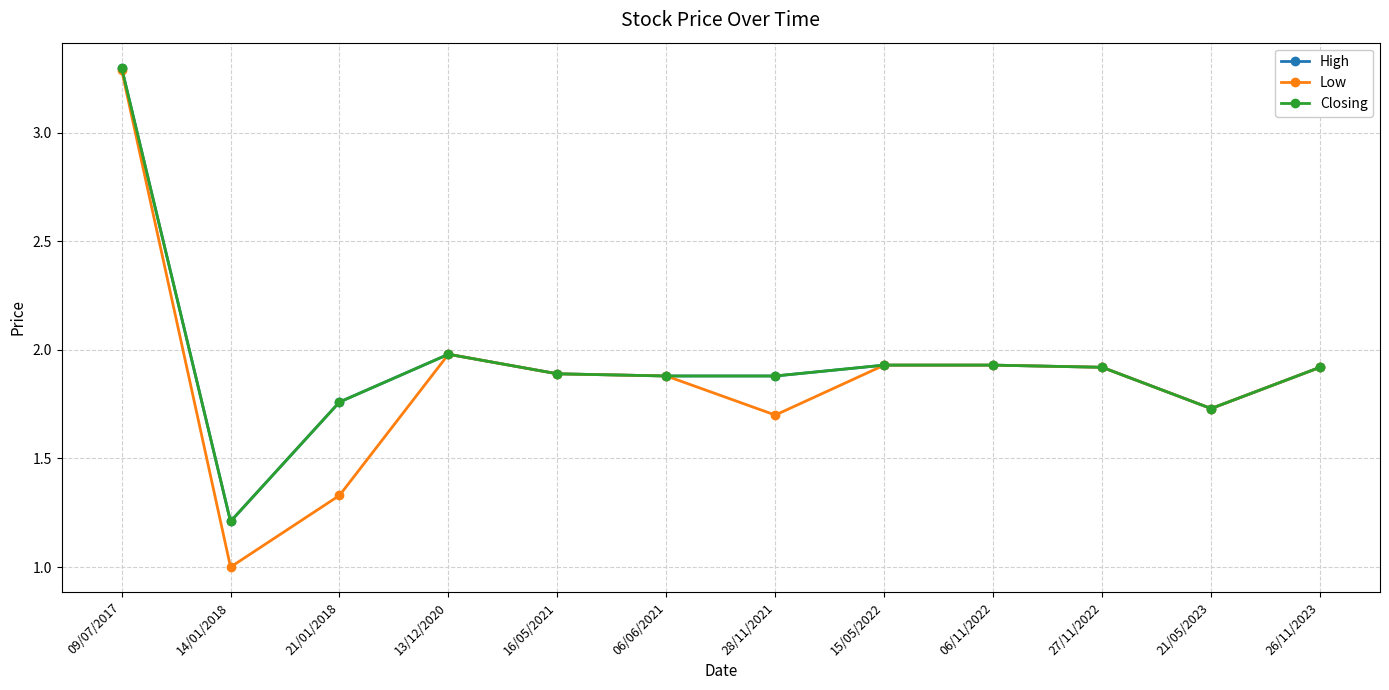

Reading left to right, what are all the values shown in this chart?

High: 09/07/2017=3.3	14/01/2018=1.2	21/01/2018=1.8	13/12/2020=2.0	16/05/2021=1.9	06/06/2021=1.9	28/11/2021=1.9	15/05/2022=1.9	06/11/2022=1.9	27/11/2022=1.9	21/05/2023=1.7	26/11/2023=1.9
Low: 09/07/2017=3.3	14/01/2018=1.0	21/01/2018=1.3	13/12/2020=2.0	16/05/2021=1.9	06/06/2021=1.9	28/11/2021=1.7	15/05/2022=1.9	06/11/2022=1.9	27/11/2022=1.9	21/05/2023=1.7	26/11/2023=1.9
Closing: 09/07/2017=3.3	14/01/2018=1.2	21/01/2018=1.8	13/12/2020=2.0	16/05/2021=1.9	06/06/2021=1.9	28/11/2021=1.9	15/05/2022=1.9	06/11/2022=1.9	27/11/2022=1.9	21/05/2023=1.7	26/11/2023=1.9